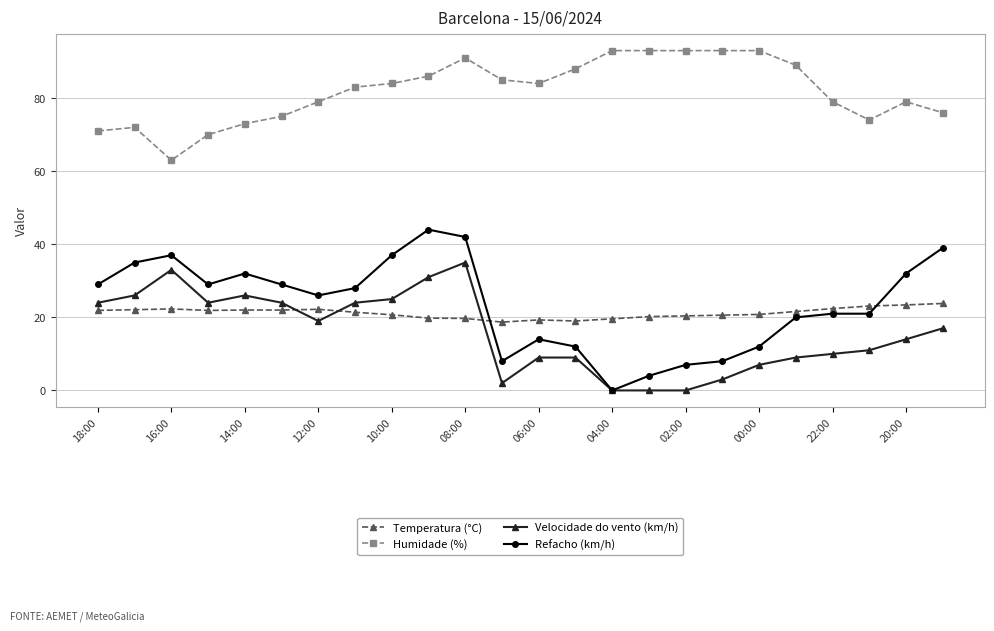

What is the value of the Velocidade do vento (km/h) point at the 10th from the left?

31.0